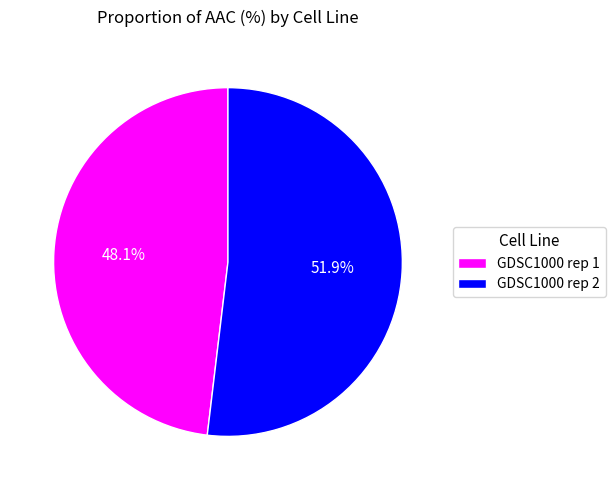

Approximately how many times larger is the value at GDSC1000 rep 1 compared to GDSC1000 rep 2?

0.9